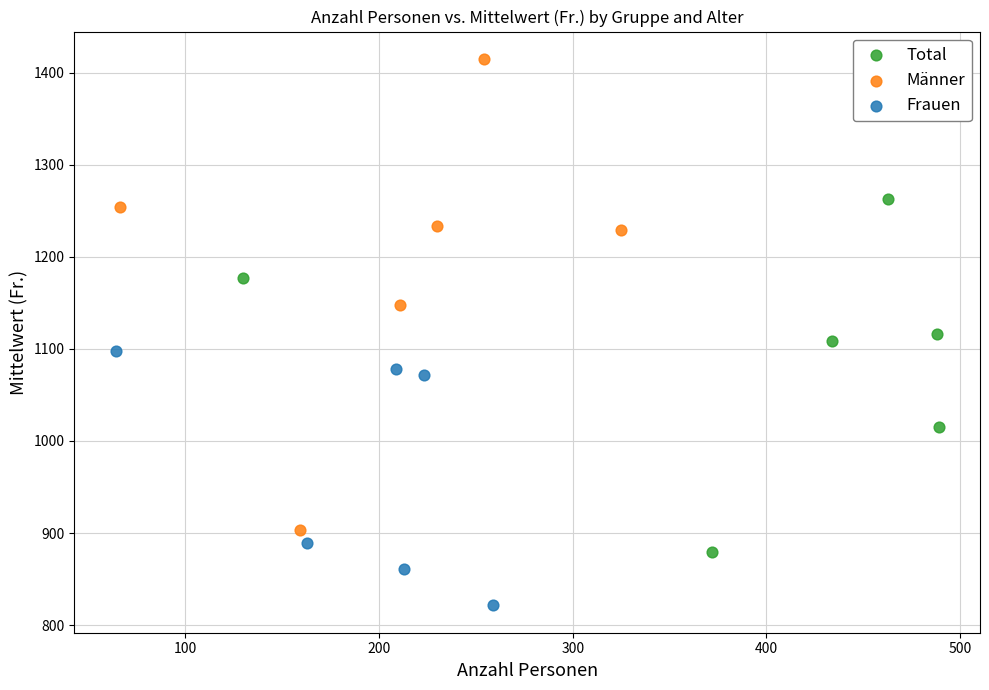

What are all the series names shown in the legend?

Total, Männer, Frauen